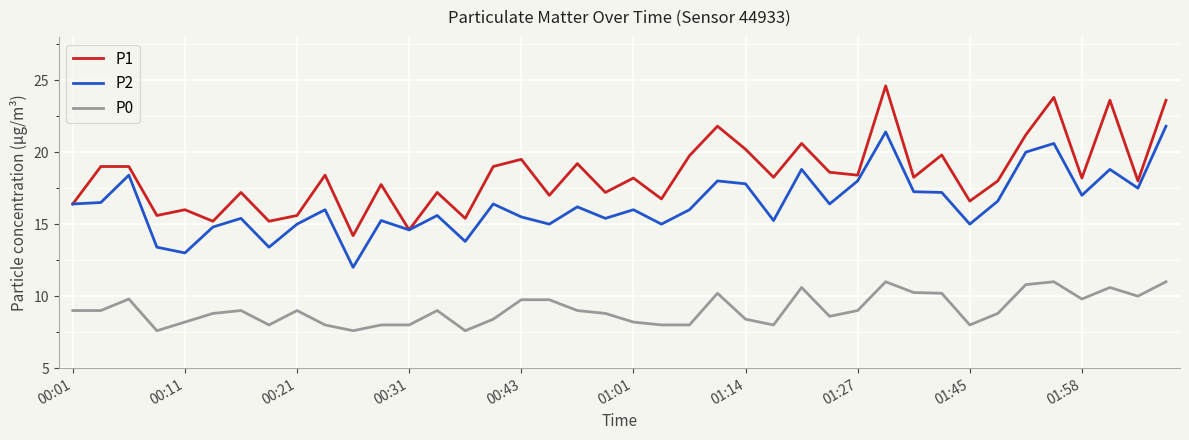

Rank the series by their maximum value, from lowest to highest.

P0, P2, P1